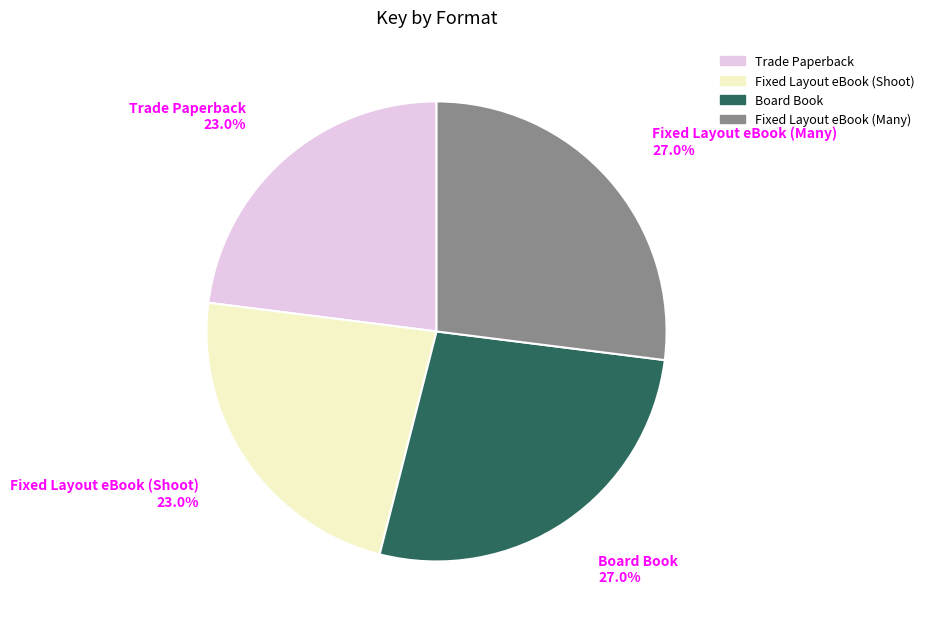

Combined, what portion of the pie is Fixed Layout eBook (Many) and Board Book?

54.0%